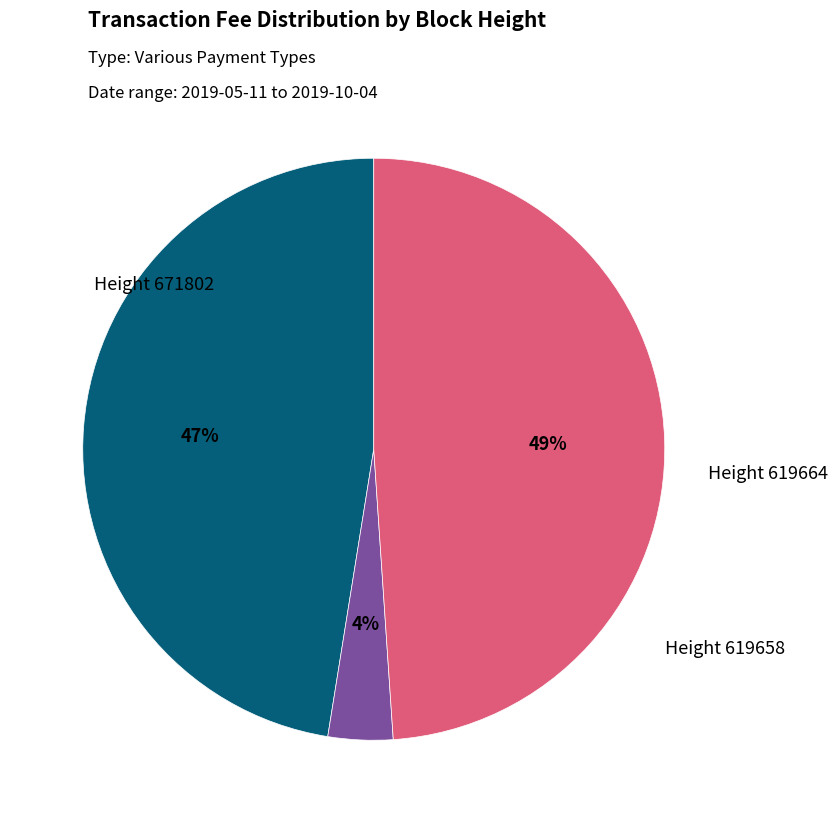

To the nearest percent, what is the average slice percentage?

33%